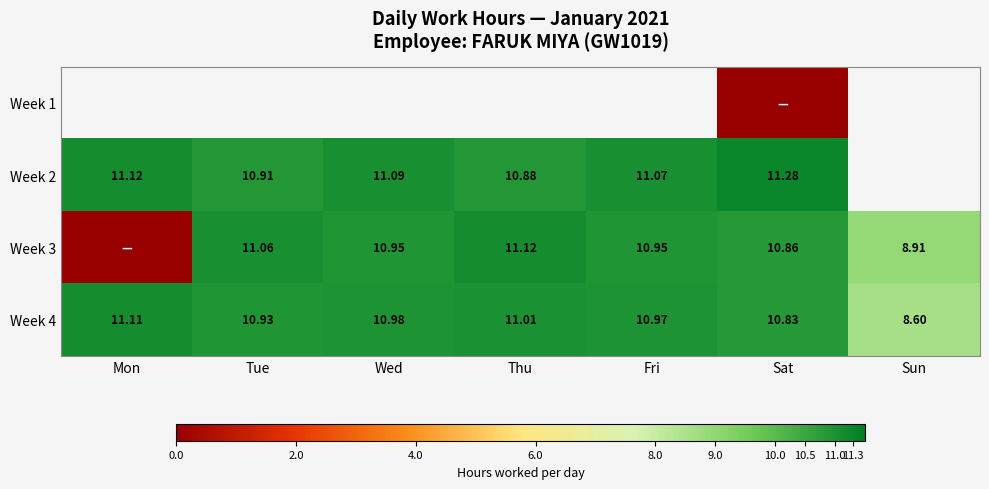

Is the value of Week 2 at Mon greater than the value of Week 4 at Sun?

Yes